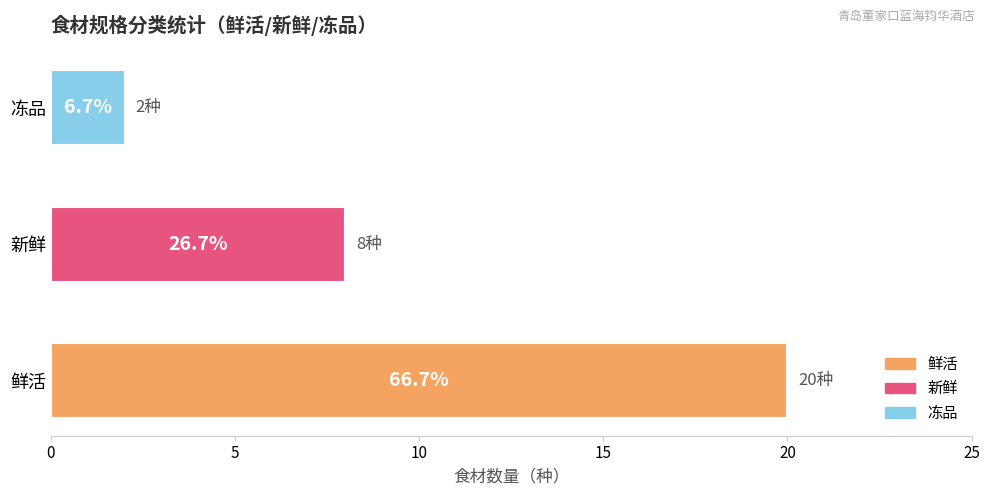

Are the bars horizontal?

Yes